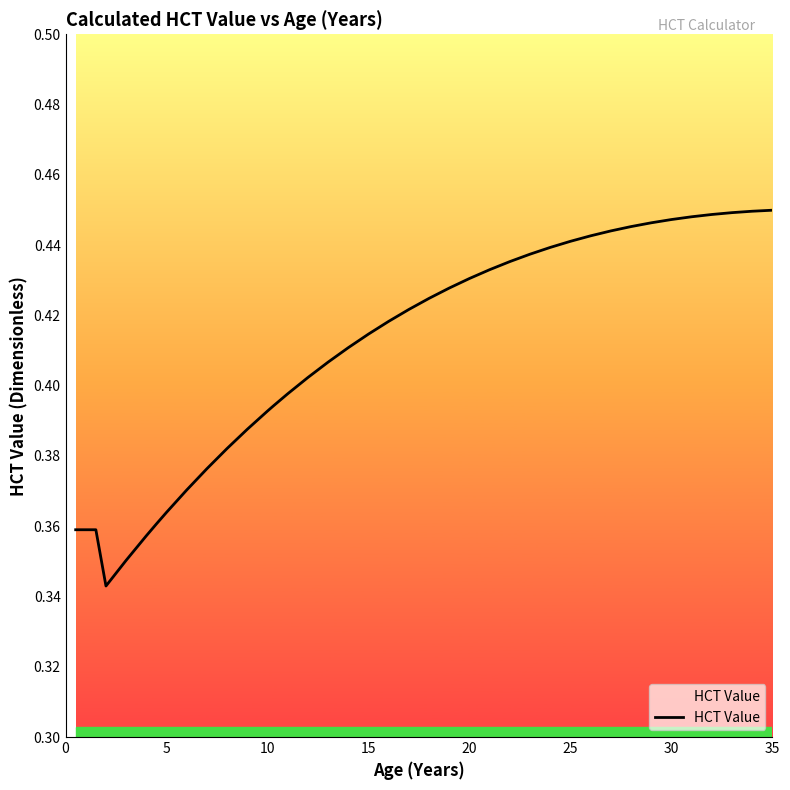

How many categories are shown in the chart?

39